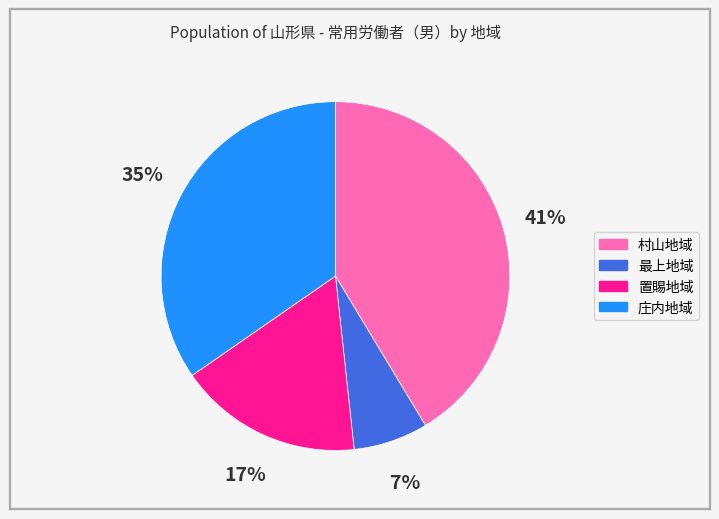

To the nearest percent, what is the difference between the largest and smallest slice percentages?

34%